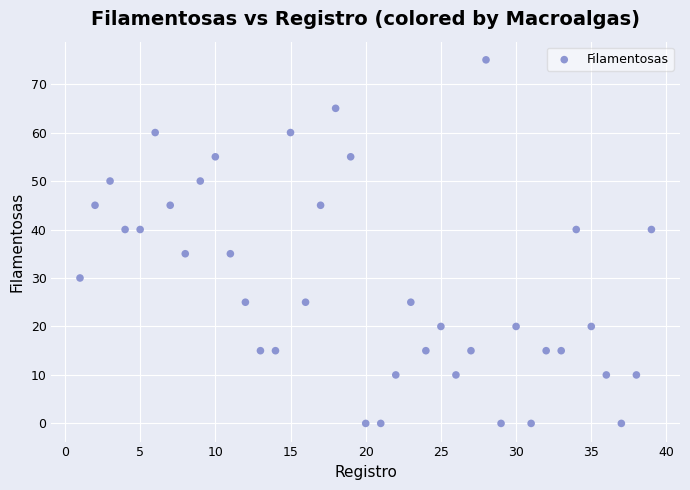

What is the range of X values (max minus min)?

38